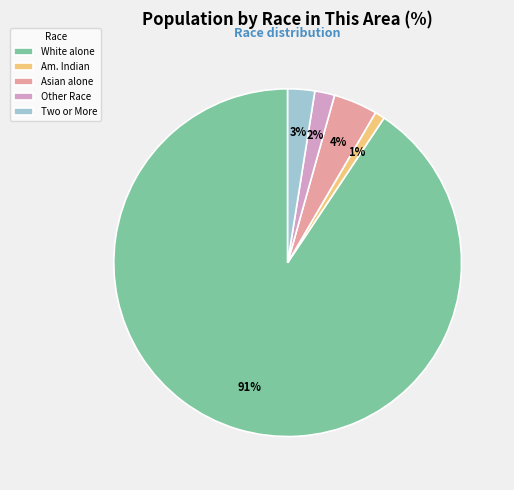

To the nearest percent, what is the combined percentage of Asian alone and Two or More?

7%